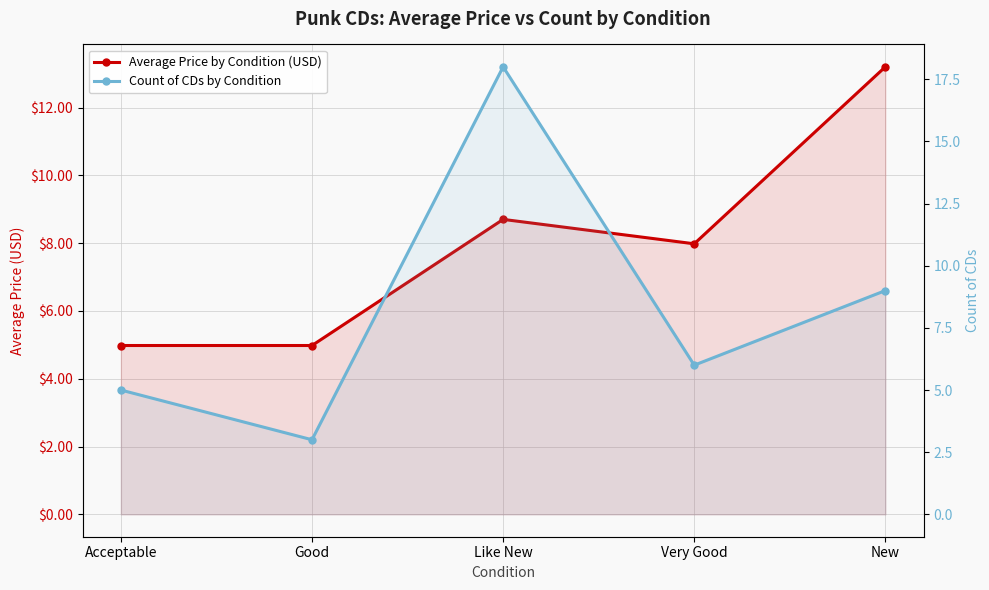

How many data points does each series have?

5